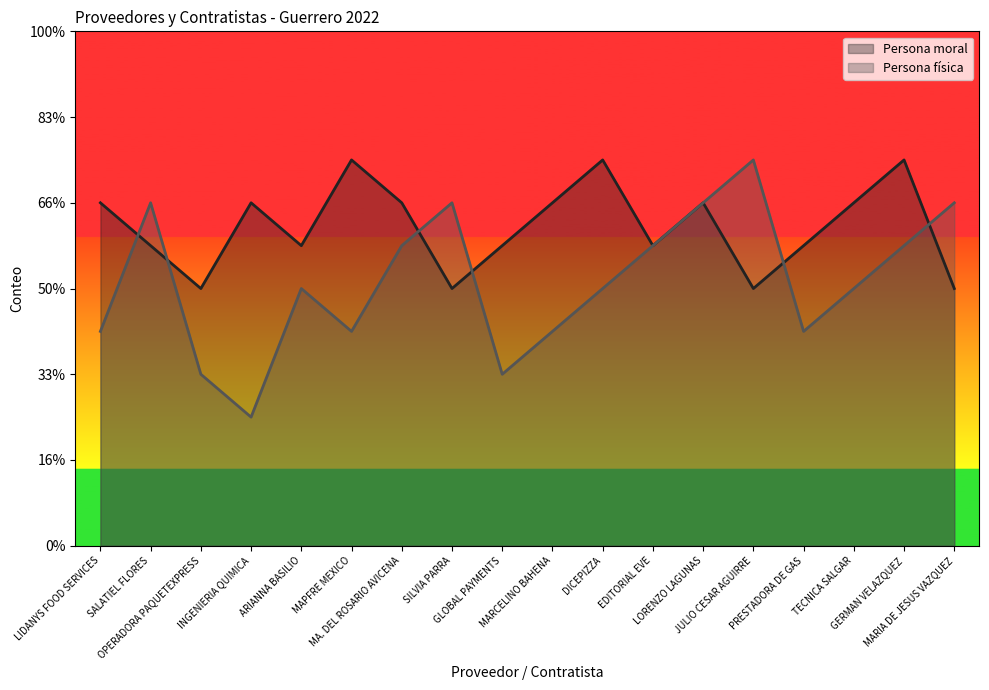

What is the label of the 14th point from the left?

JULIO CESAR AGUIRRE